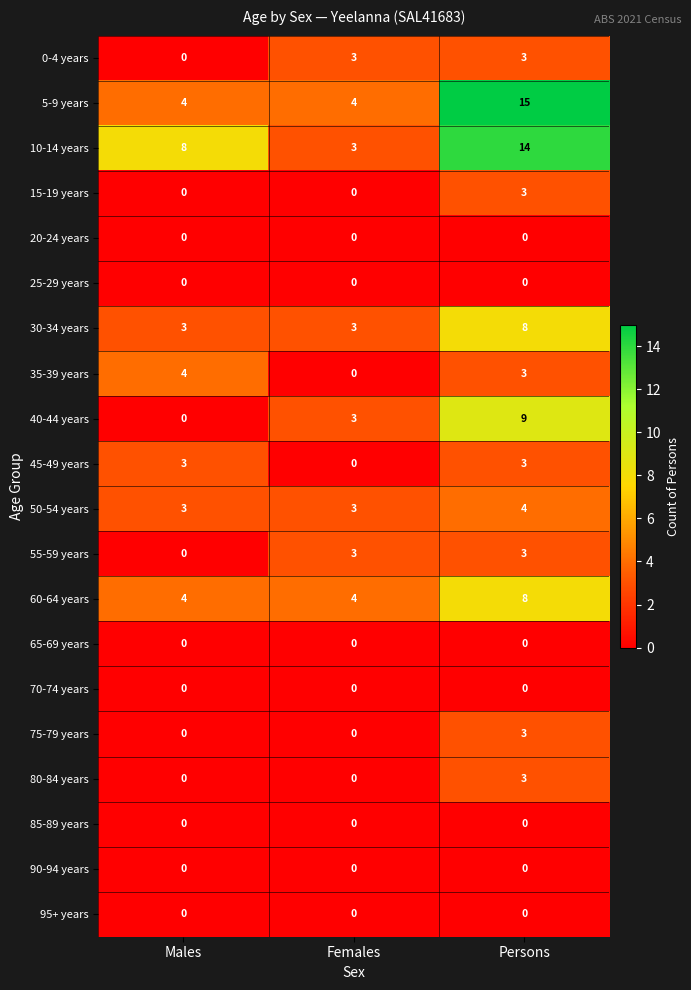

True or false: 30-34 years has a value of 3 at Females.

True